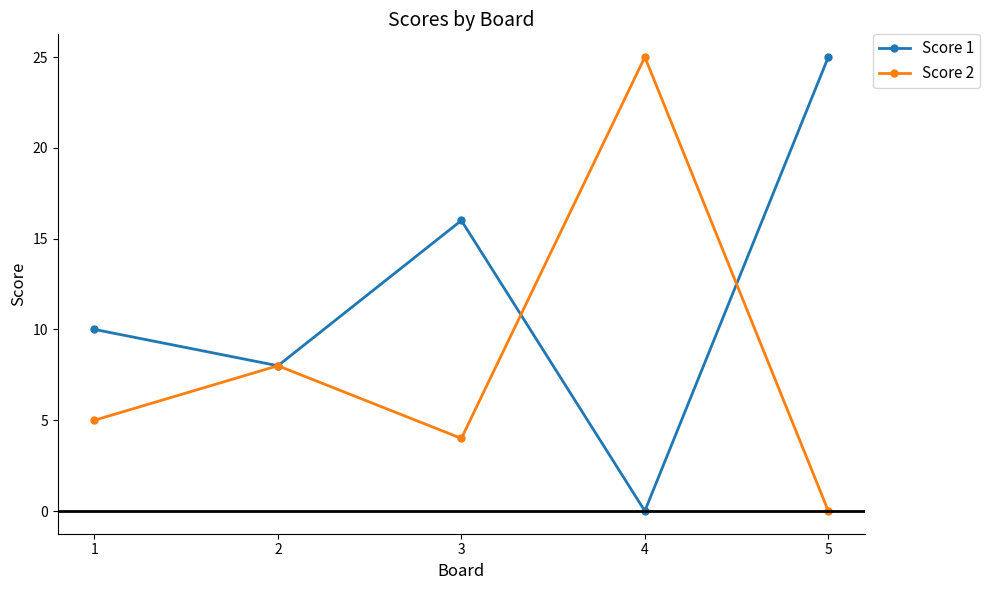

Reading left to right, transcribe all the data shown in this chart.

Score 1: 10	8	16	0	25
Score 2: 5	8	4	25	0